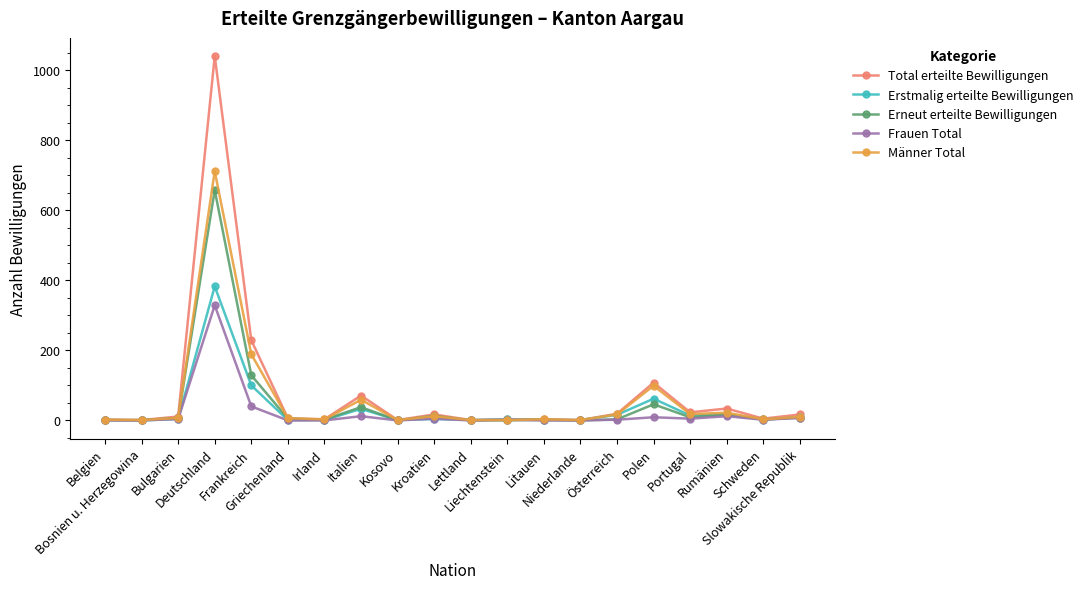

Count the number of categories in the chart.

20